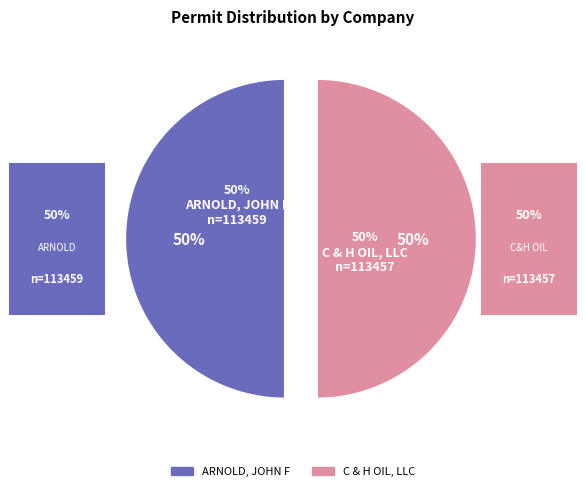

Is there any slice that represents more than half of the pie?

Yes